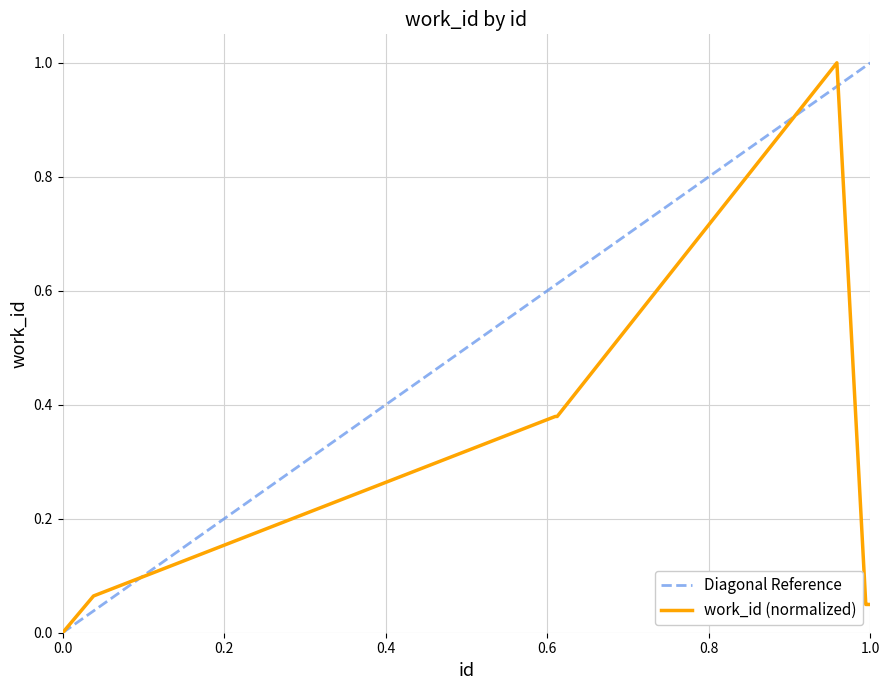

What is the average value?

0.2